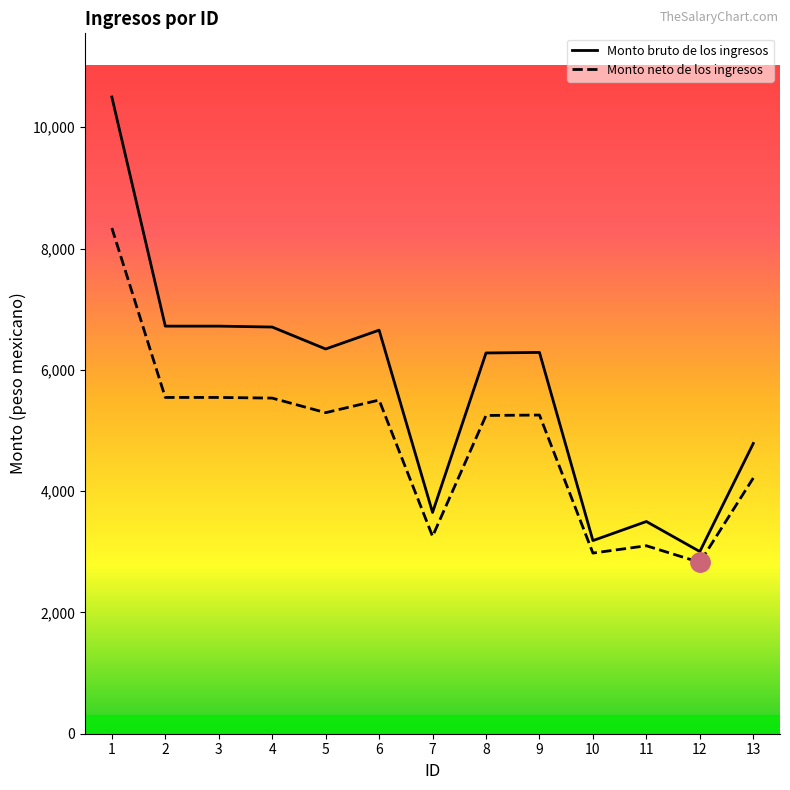

The value of Monto neto de los ingresos at 7 is 3254.6. True or false?

True